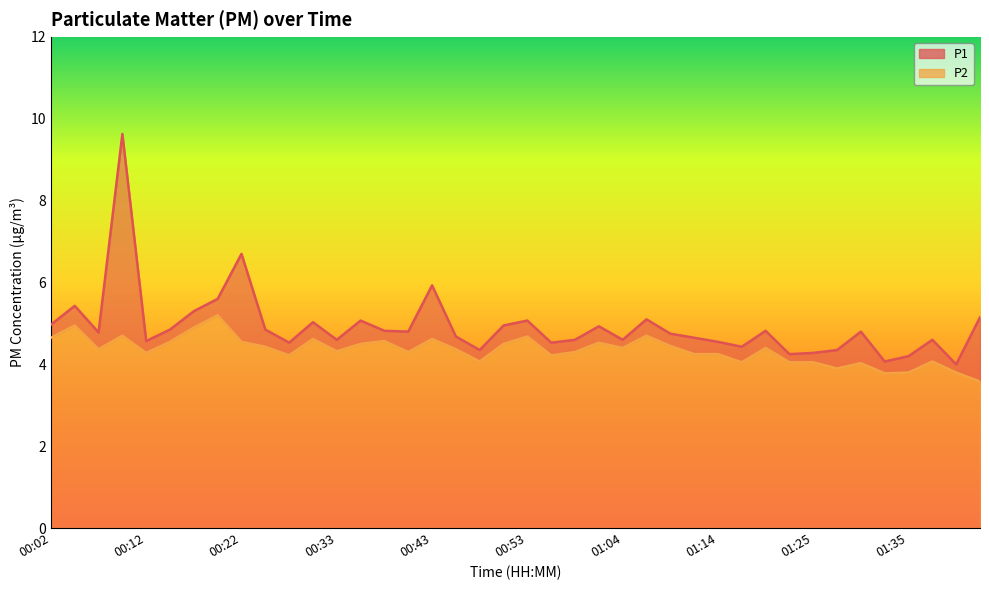

Which series changed the most between 01:27 and 01:33?

P1